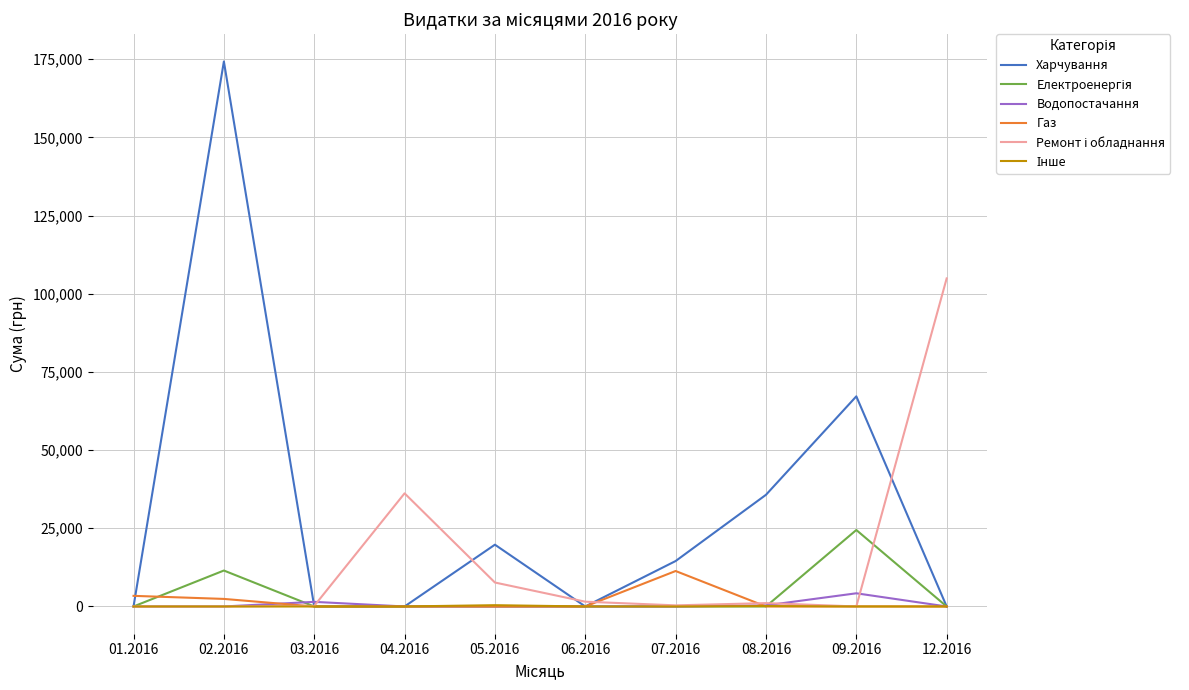

What is the total value across all series at 04.2016?

36174.4